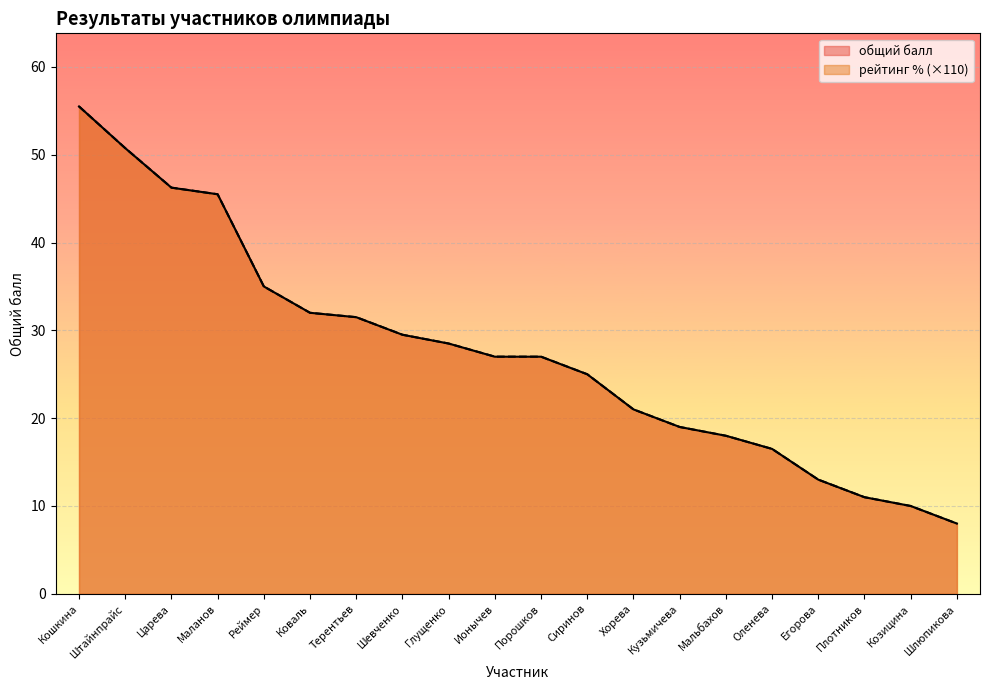

The рейтинг % series shows 27.0 at Ионычев. True or false?

True